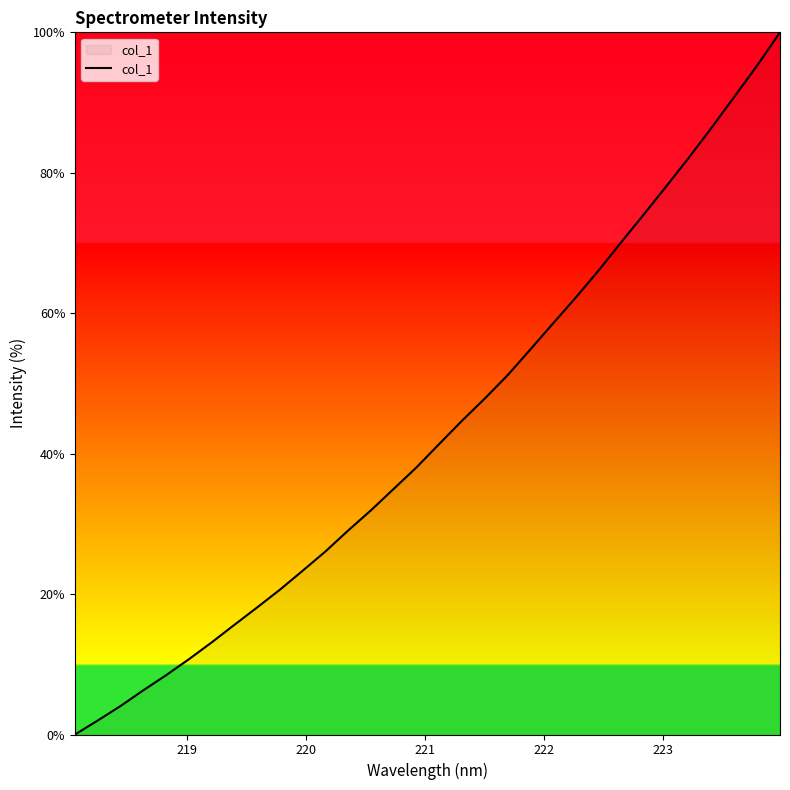

What is the sum of all values?

1385.8